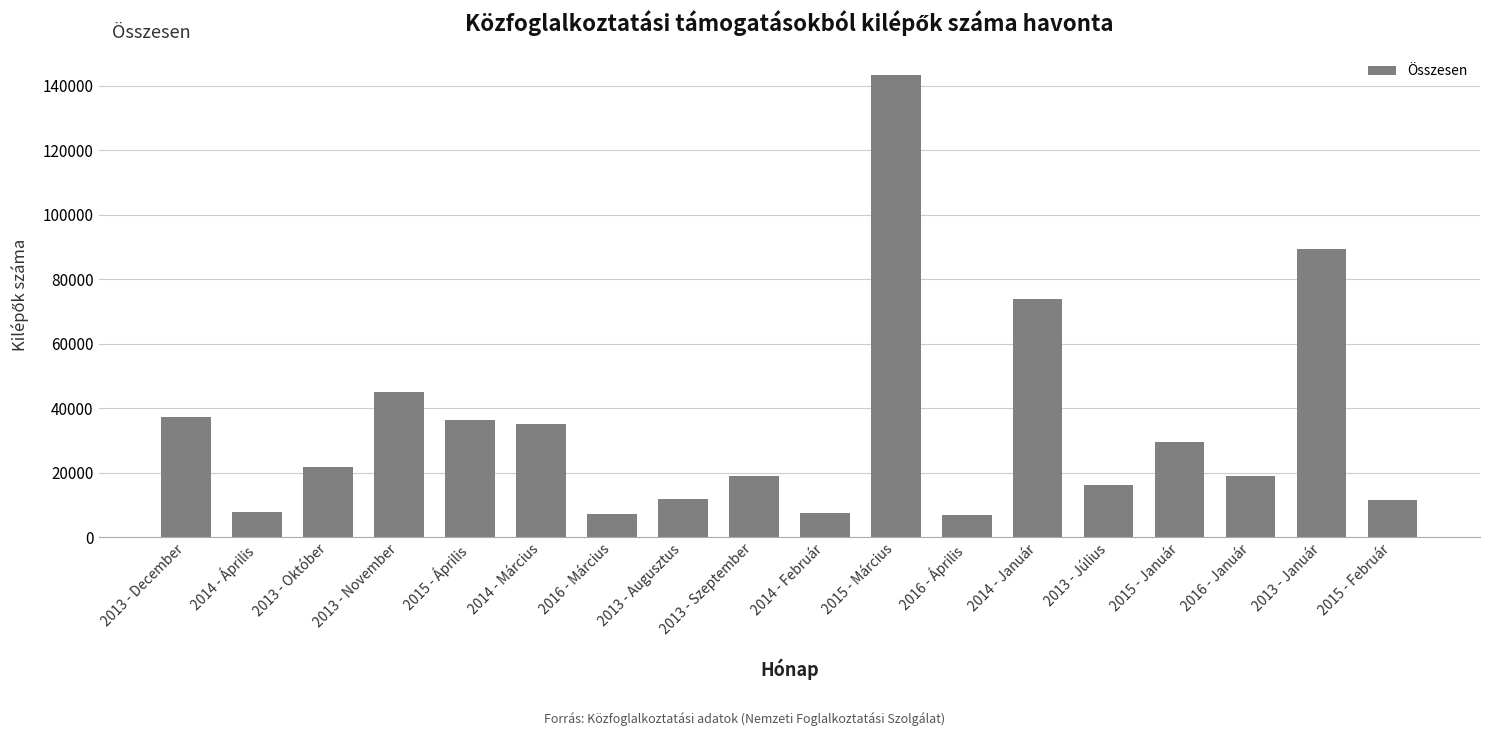

How many series are shown in this chart?

1